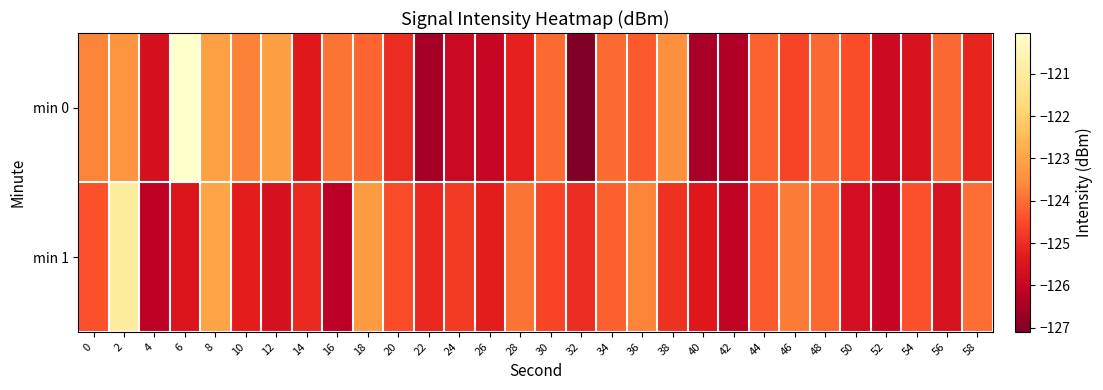

What is the greatest value displayed?

-120.0